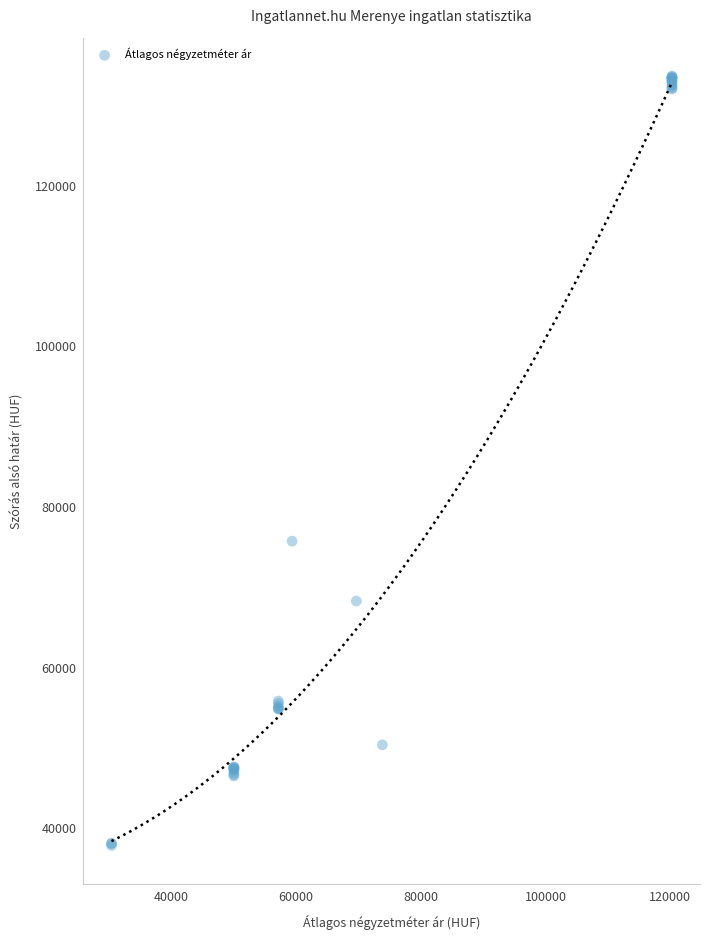

What Y value in the scatter plot is closest to 85753?

75752